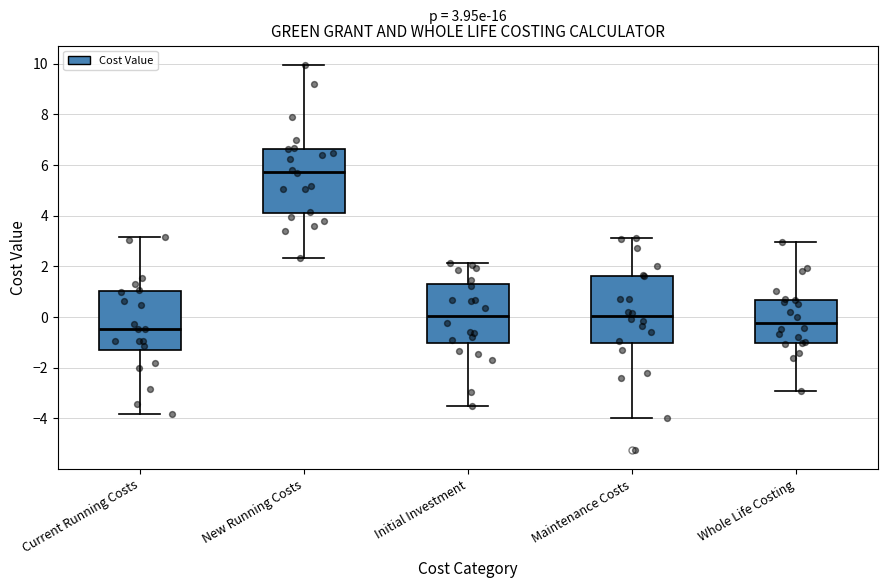

Which box's median line is the highest?

New Running Costs